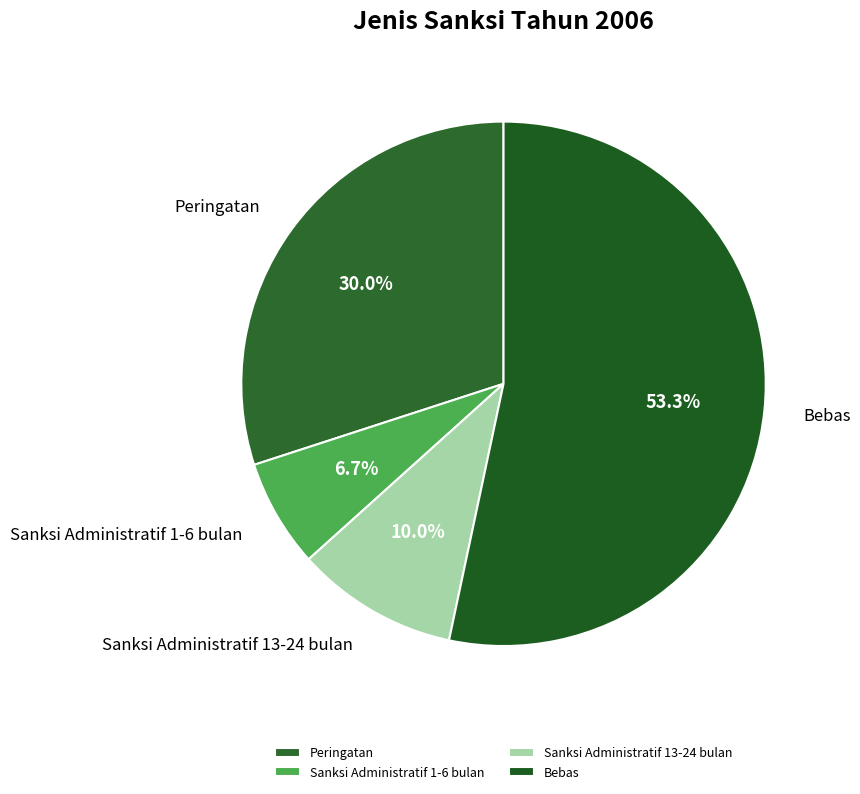

What percentage do Sanksi Administratif 13-24 bulan and Peringatan together represent?

40.0%